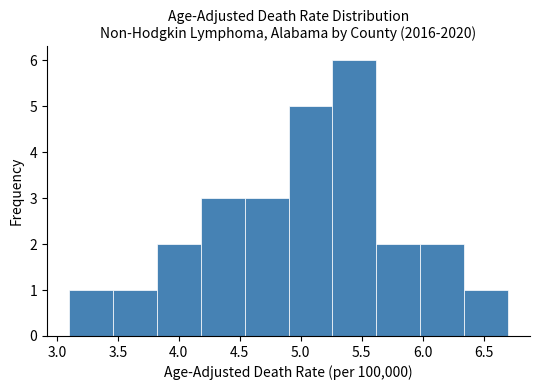

Reading left to right, list every bar in this chart as the range it spans on the x-axis followed by its height. Neither the bar edges nor the heights are printed on the chart, so give them approximately, as read against the axes.

3.10 to 3.46: 1
3.46 to 3.82: 1
3.82 to 4.18: 2
4.18 to 4.54: 3
4.54 to 4.90: 3
4.90 to 5.26: 5
5.26 to 5.62: 6
5.62 to 5.98: 2
5.98 to 6.34: 2
6.34 to 6.70: 1